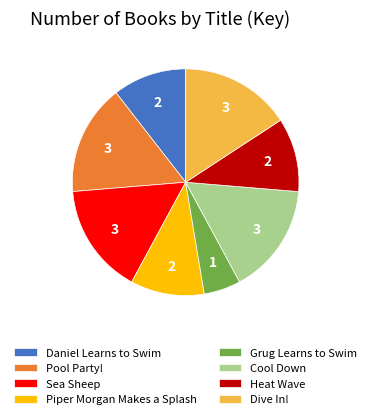

What is the smallest slice in the pie chart?

Grug Learns to Swim